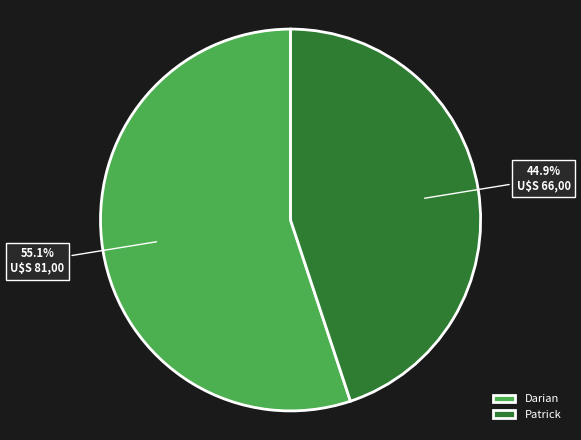

Which has a higher value, Patrick or Darian?

Darian